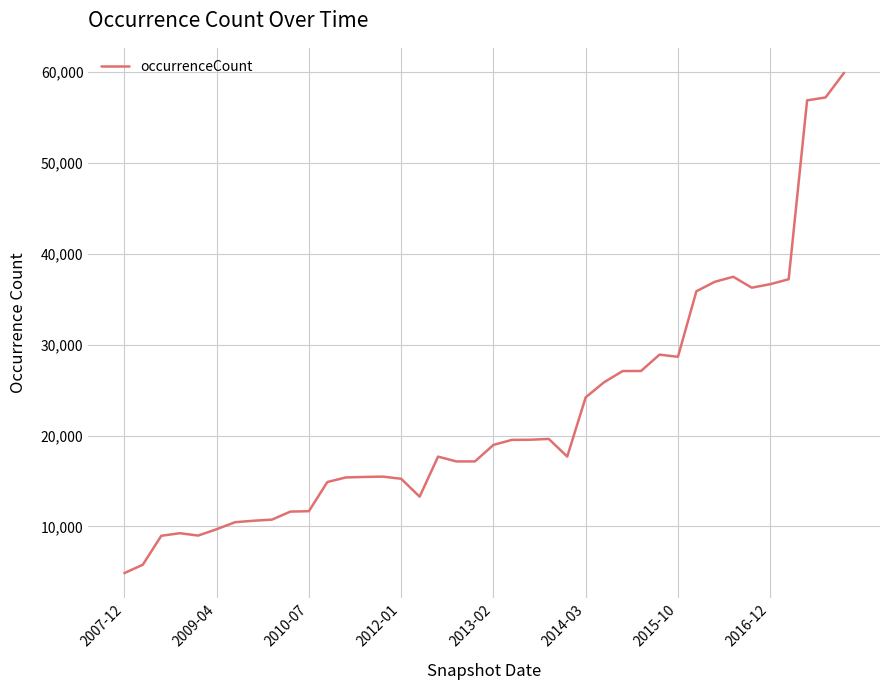

What is the difference between the maximum and minimum values?

55056